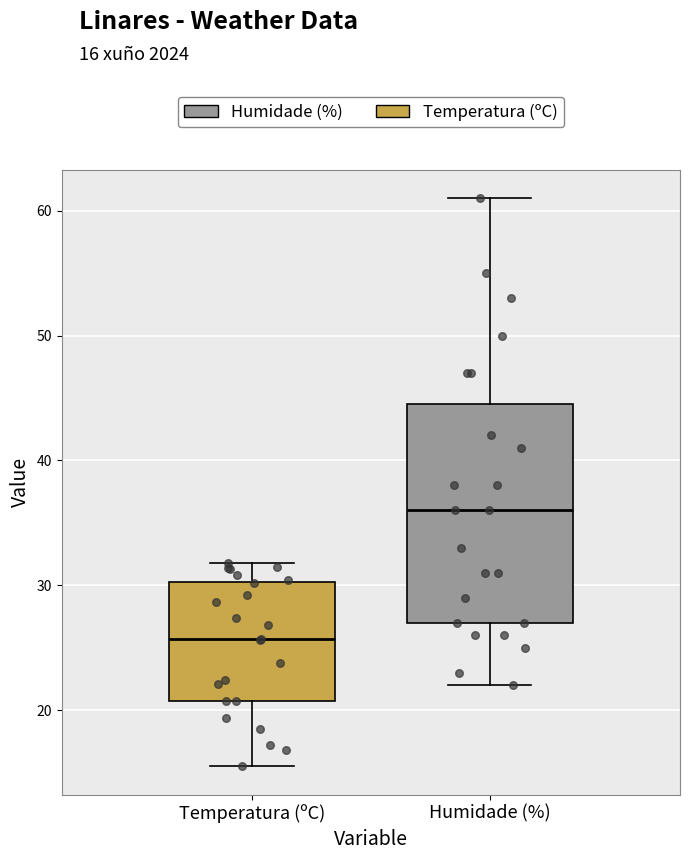

Reading left to right, read every box against the y-axis: the position of its median line, the range the box covers, and the ends of its whiskers. The values are not printed on the chart, so give them approximately, as read against the axis.

Temperatura (ºC): median 26, box 21 to 30, whiskers 16 to 32
Humidade (%): median 36, box 27 to 45, whiskers 22 to 61